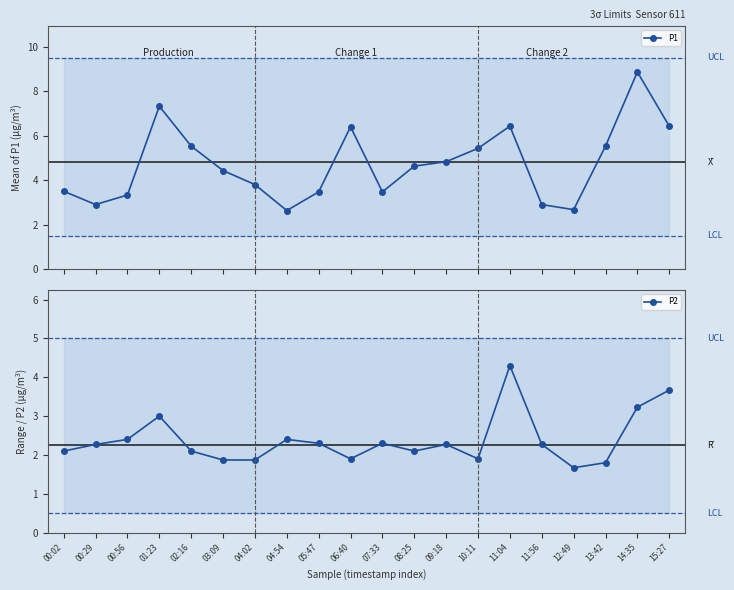

How many series are shown in this chart?

2